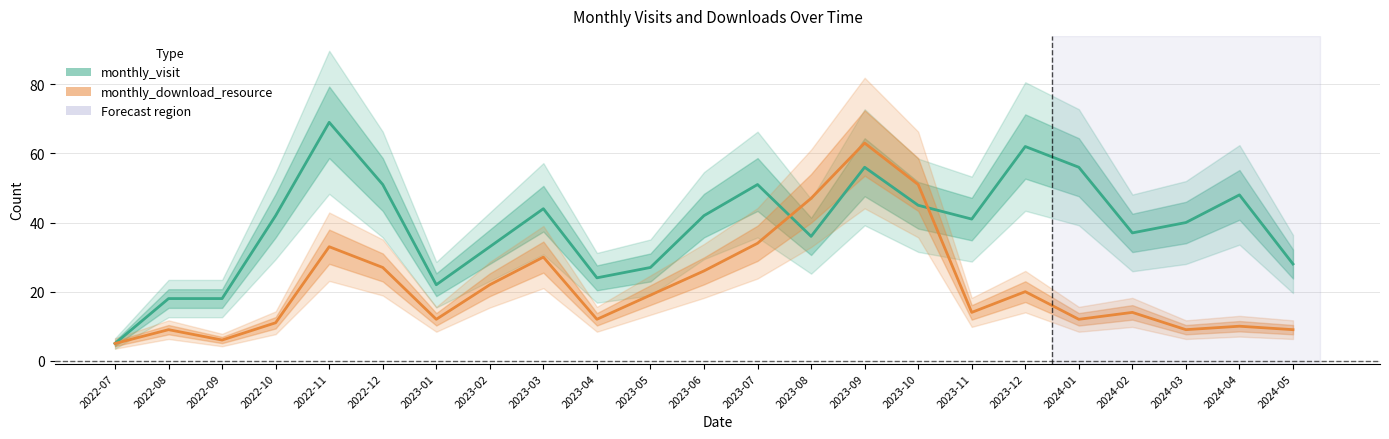

What is the greatest value displayed?

69